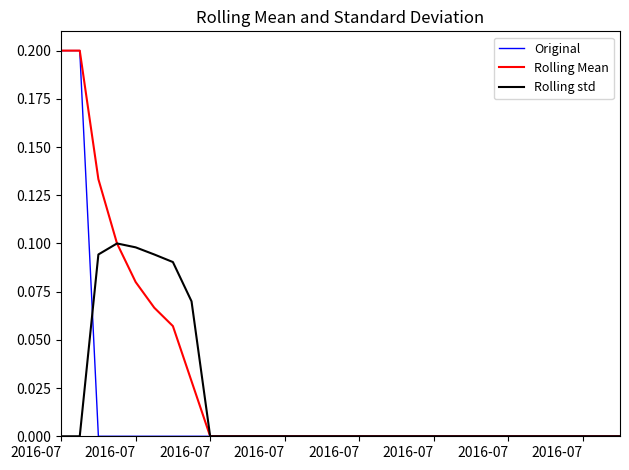

Does the chart display data point markers on the line(s)?

No